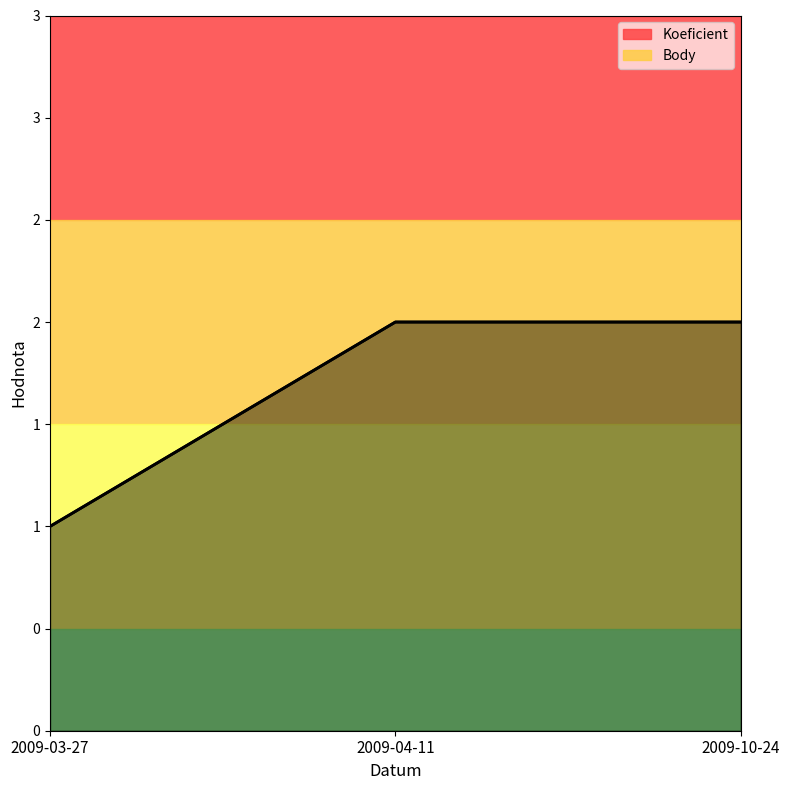

Reading left to right, transcribe all the data shown in this chart.

Koeficient: 2009-03-27=1	2009-04-11=2	2009-10-24=2
Body: 2009-03-27=1	2009-04-11=2	2009-10-24=2